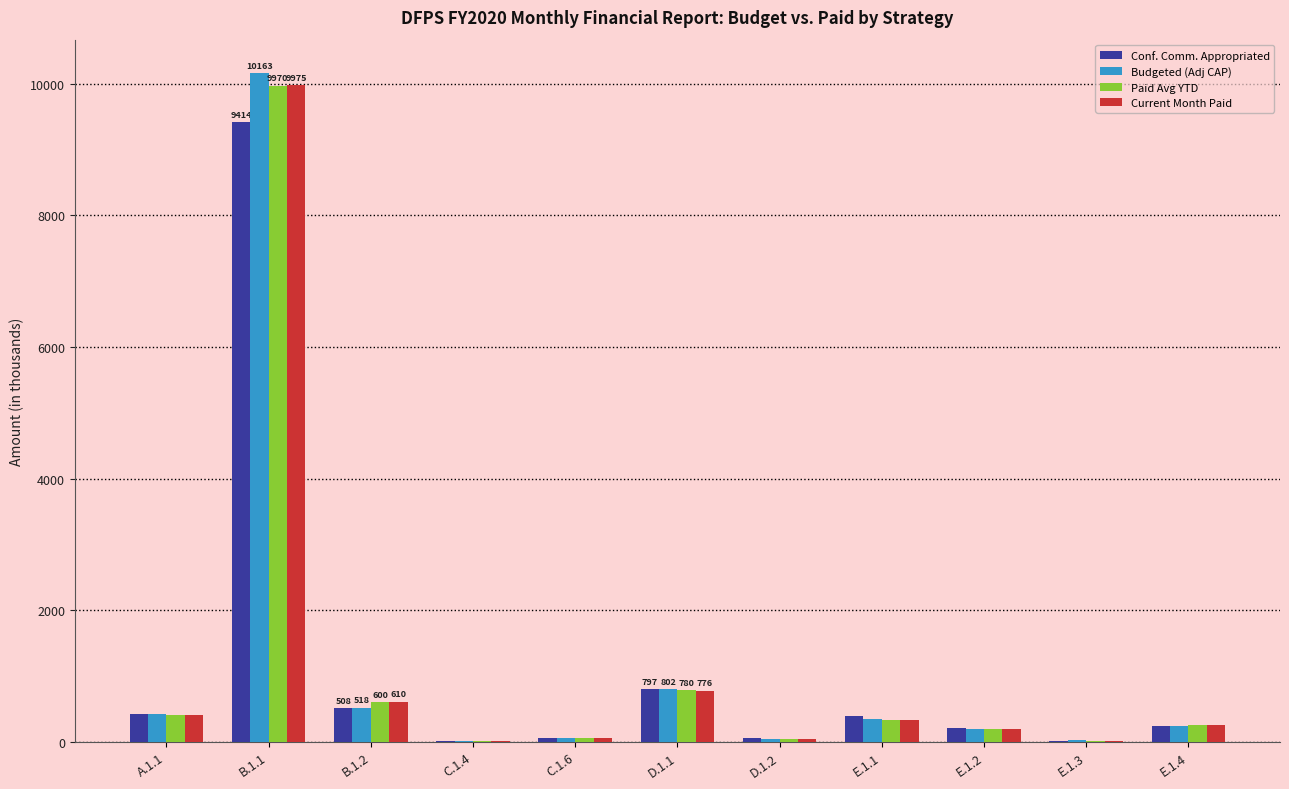

What is the average value of the Conf. Comm. Appropriated series?

1100.1